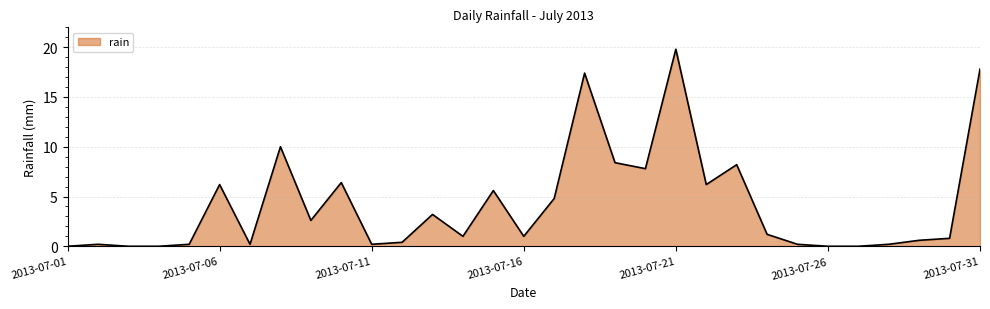

What is the maximum value shown in the chart?

19.8